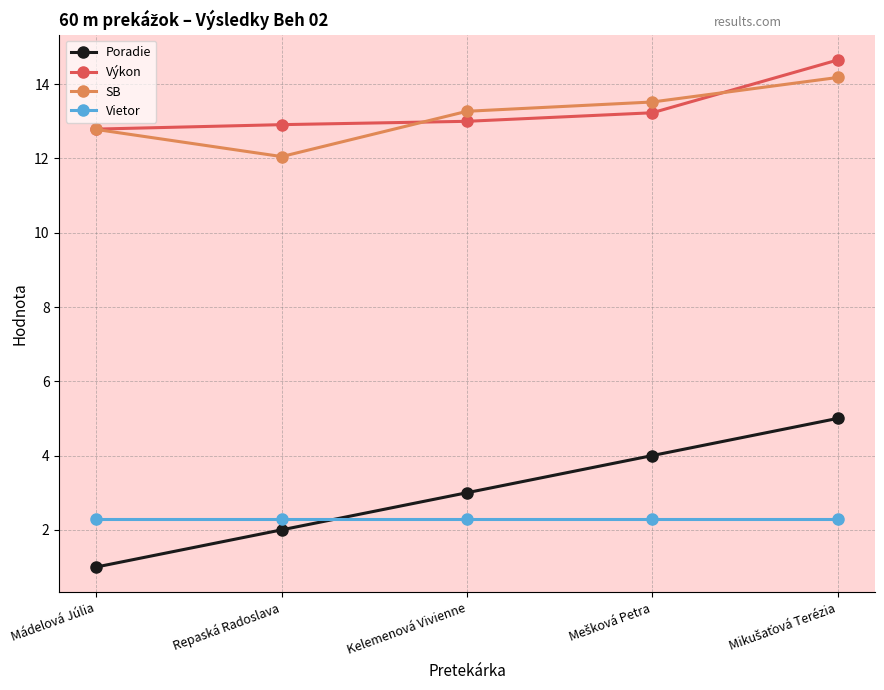

True or false: SB has more than 0 points higher than both neighbors.

False